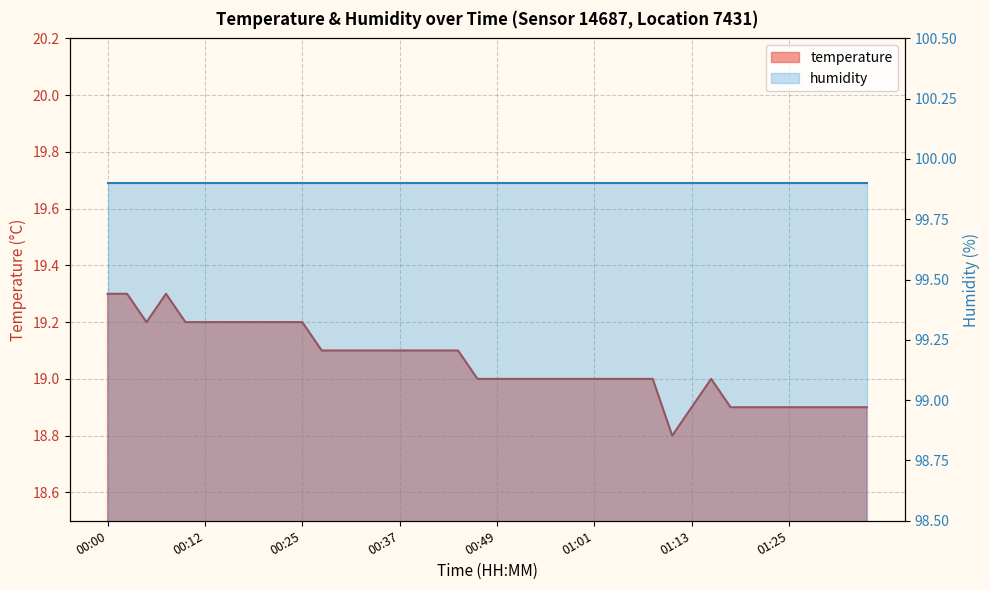

What is the label of the 37th point from the left?

01:28